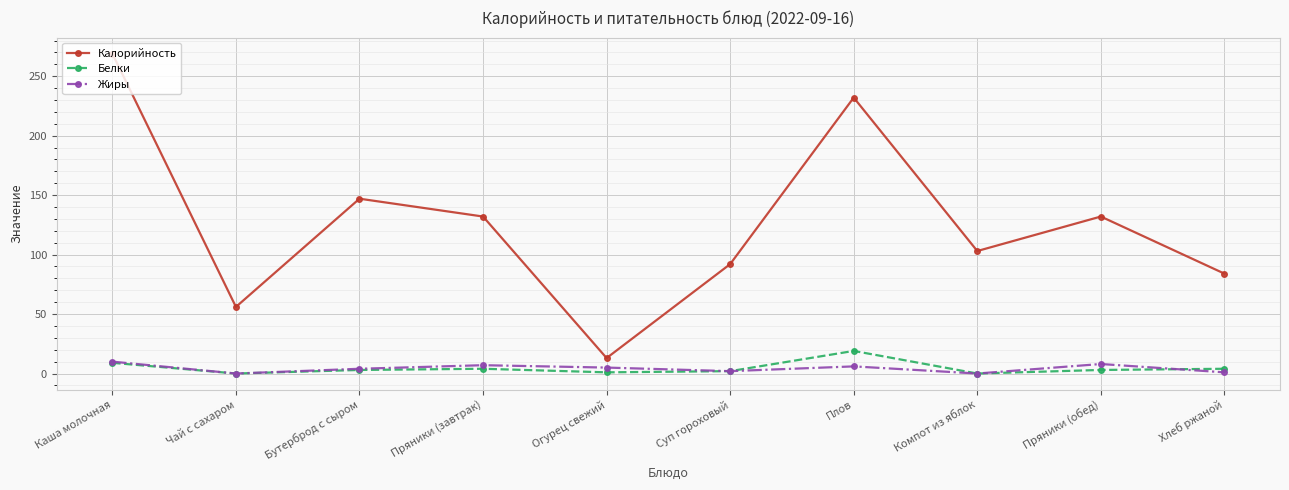

What is the difference between the highest and lowest values at Каша молочная?

260